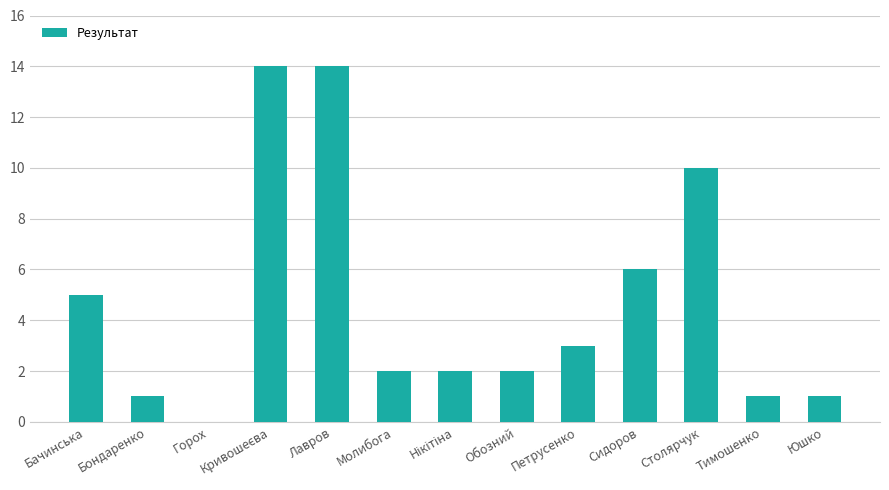

What is the sum of the values at Столярчук and Обозний?

12